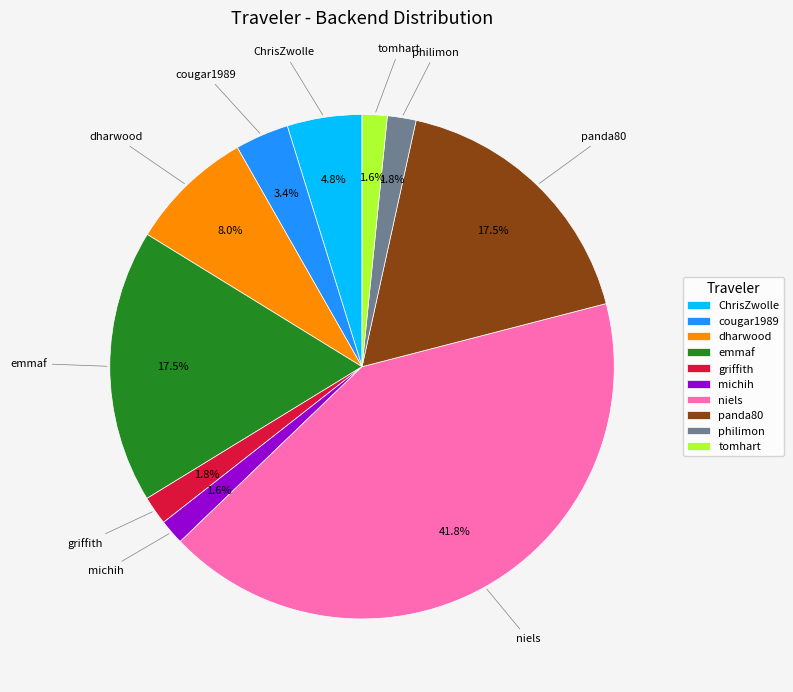

True or false: griffith accounts for 2% of the total.

True